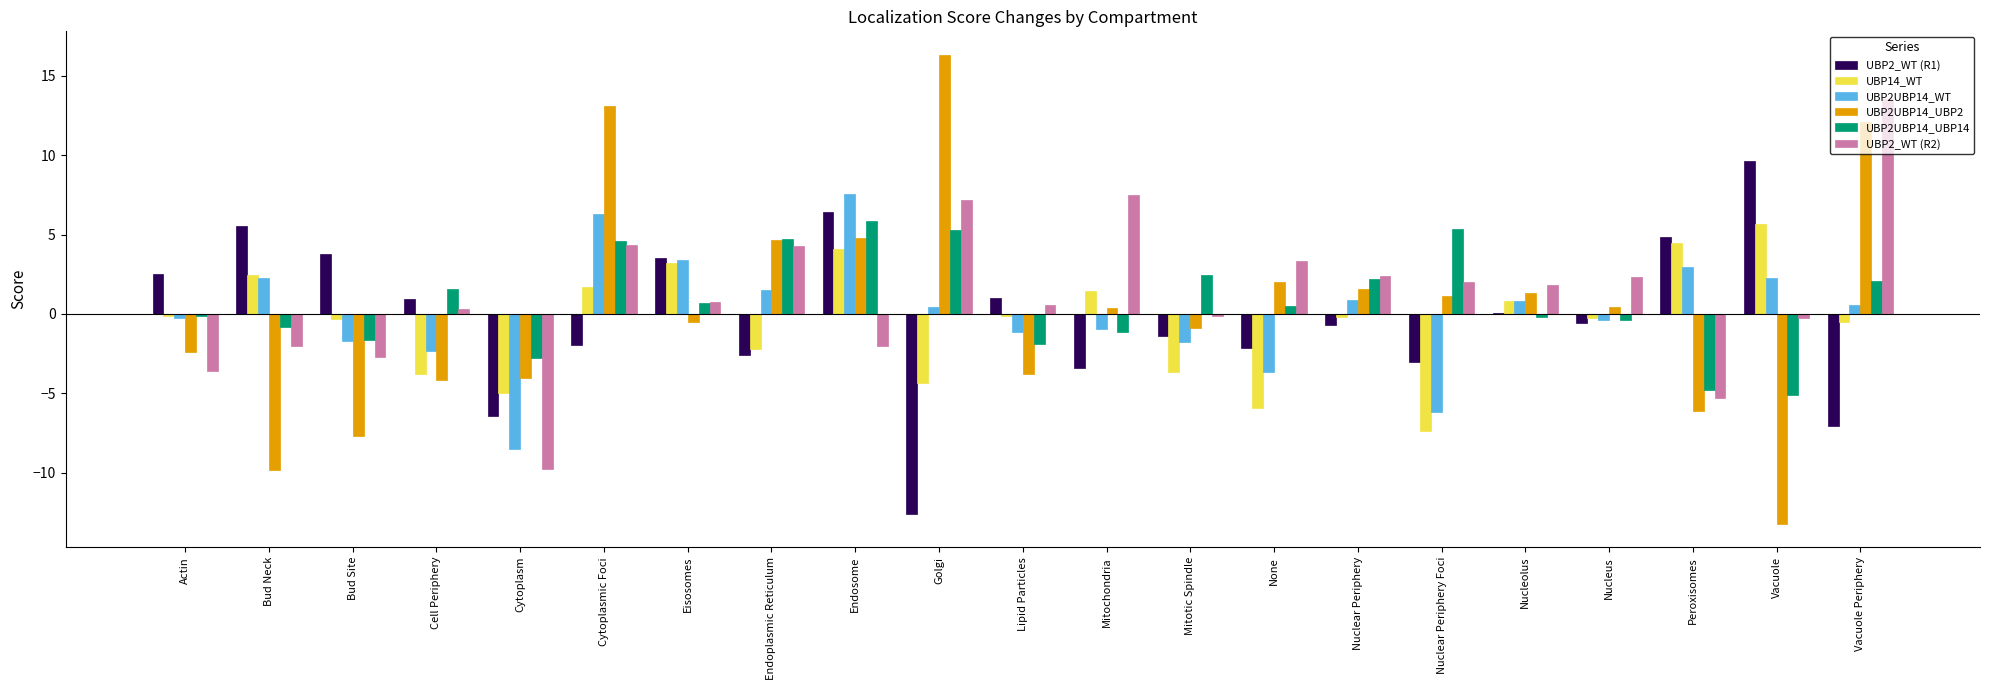

What is the sum of all UBP2UBP14_WT values?

2.1